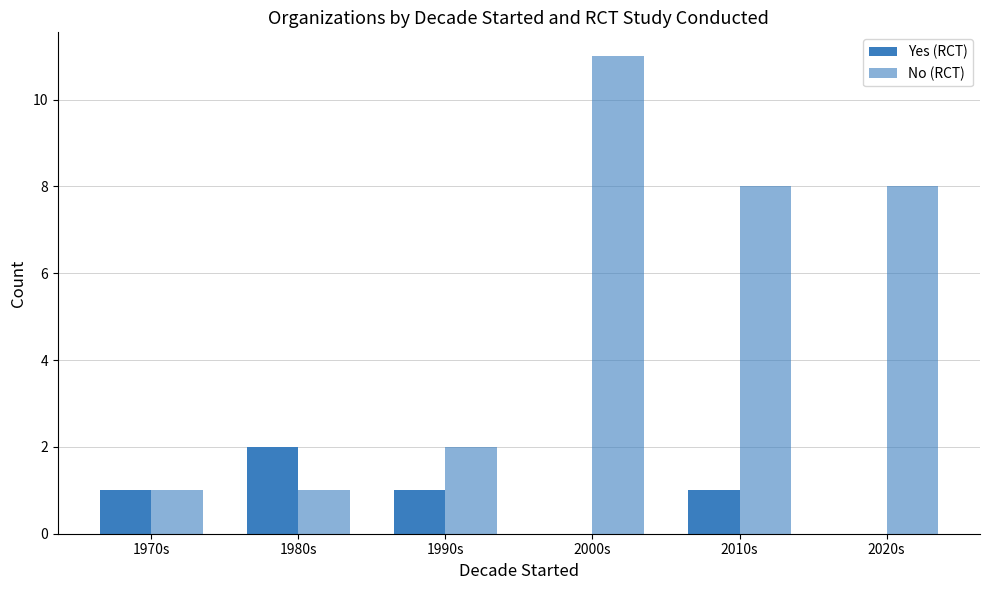

Reading left to right, list all the values displayed in this chart.

Yes (RCT): 1	2	1	0	1	0
No (RCT): 1	1	2	11	8	8